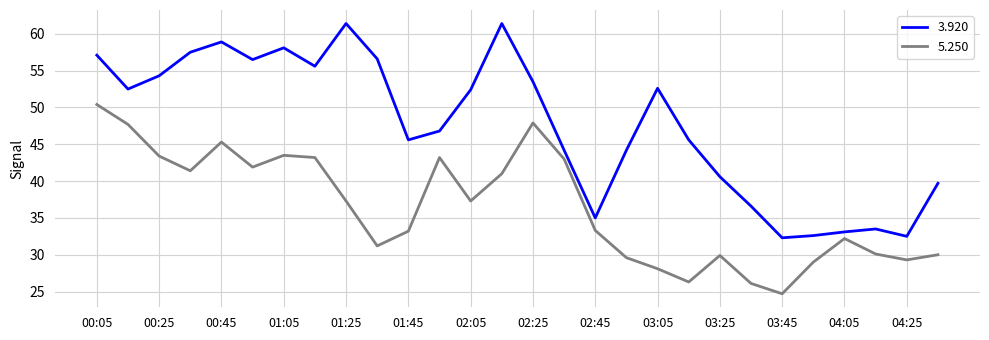

True or false: 3.920 and 5.250 intersect in this chart.

False